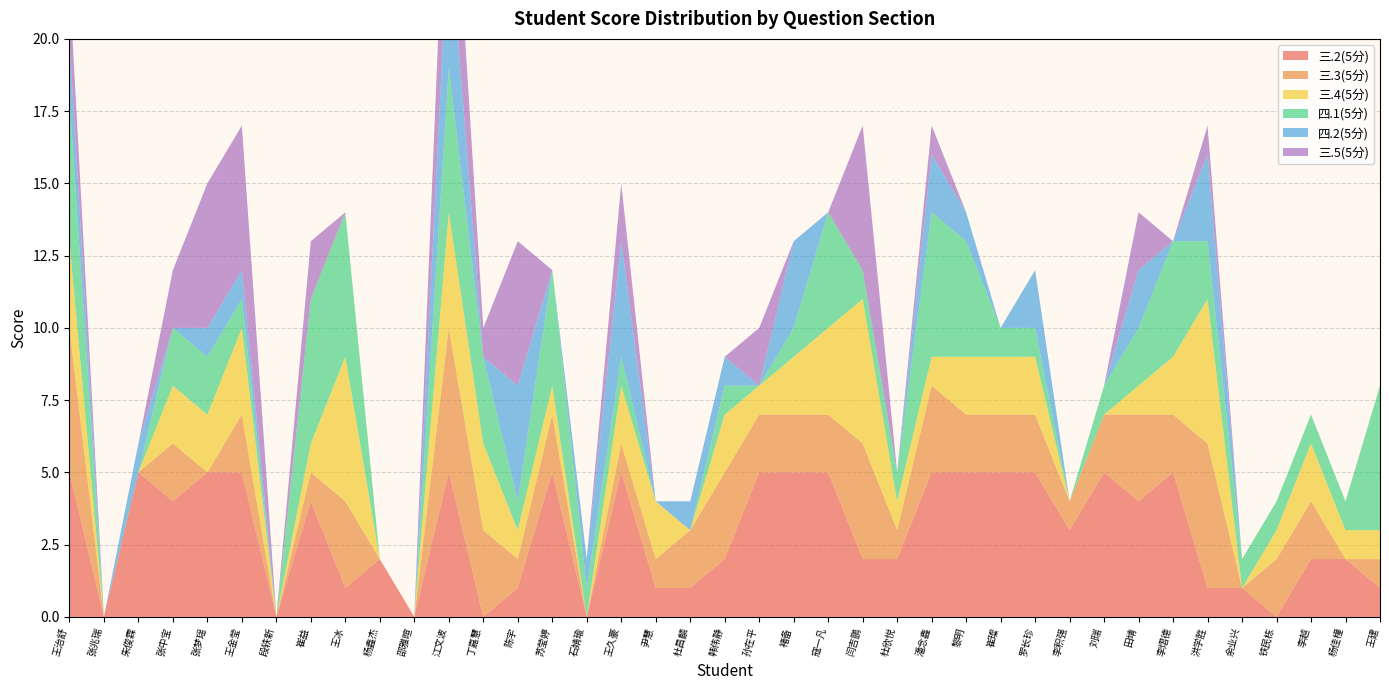

Reading left to right, extract all data points from this chart.

三.2(5分): 5	0	5	4	5	5	0	4	1	2	0	5	0	1	5	0	5	1	1	2	5	5	5	2	2	5	5	5	5	3	5	4	5	1	1	0	2	2	1
三.3(5分): 5	0	0	2	0	2	0	1	3	0	0	5	3	1	2	0	1	1	2	3	2	2	2	4	1	3	2	2	2	1	2	3	2	5	0	2	2	0	1
三.4(5分): 3	0	0	2	2	3	0	1	5	0	0	4	3	1	1	0	2	2	0	2	1	2	3	5	1	1	2	2	2	0	0	1	2	5	0	1	2	1	1
四.1(5分): 5	0	0	2	2	1	0	5	5	0	0	5	3	1	4	1	1	0	0	1	0	1	4	1	1	5	4	1	1	0	1	2	4	2	1	1	1	1	5
四.2(5分): 2	0	1	0	1	1	0	0	0	0	0	5	0	4	0	1	4	0	1	1	0	3	0	0	0	2	1	0	2	0	0	2	0	3	0	0	0	0	0
三.5(5分): 2	0	0	2	5	5	0	2	0	0	0	5	1	5	0	0	2	0	0	0	2	0	0	5	0	1	0	0	0	0	0	2	0	1	0	0	0	0	0